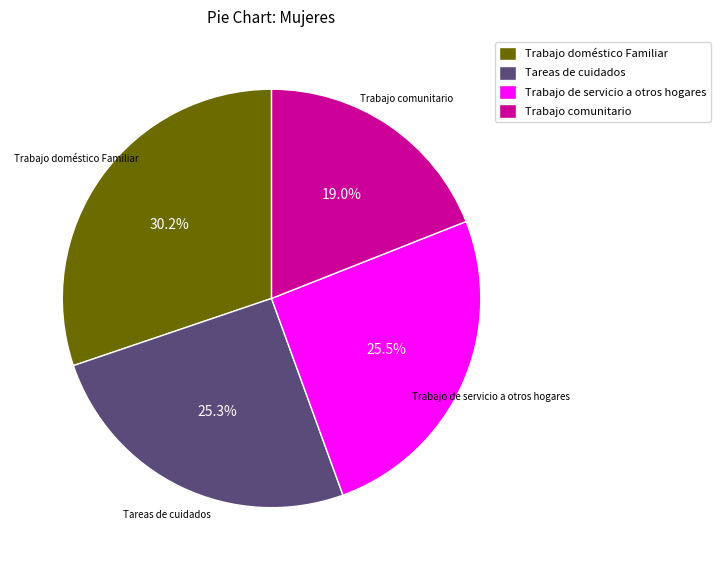

To the nearest percent, what portion does Trabajo doméstico Familiar represent?

30%